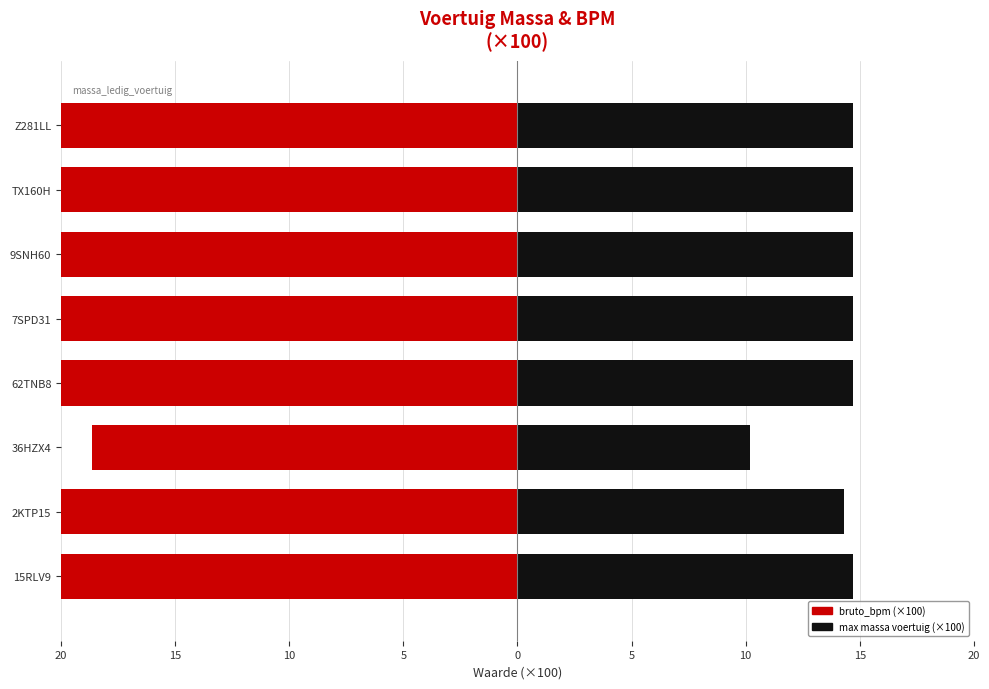

Reading right to left, what are all the values shown in this chart?

bruto_bpm: -26.0	-25.3	-26.0	-24.5	-41.6	-18.6	-29.5	-26.0
toegestane_maximum_massa_voertuig: 14.7	14.7	14.7	14.7	14.7	10.2	14.3	14.7